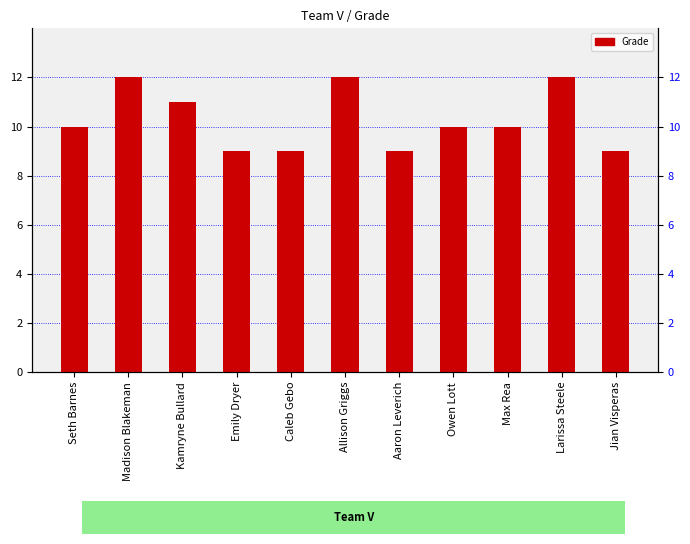

What is the change in value from Emily Dryer to Allison Griggs?

+3